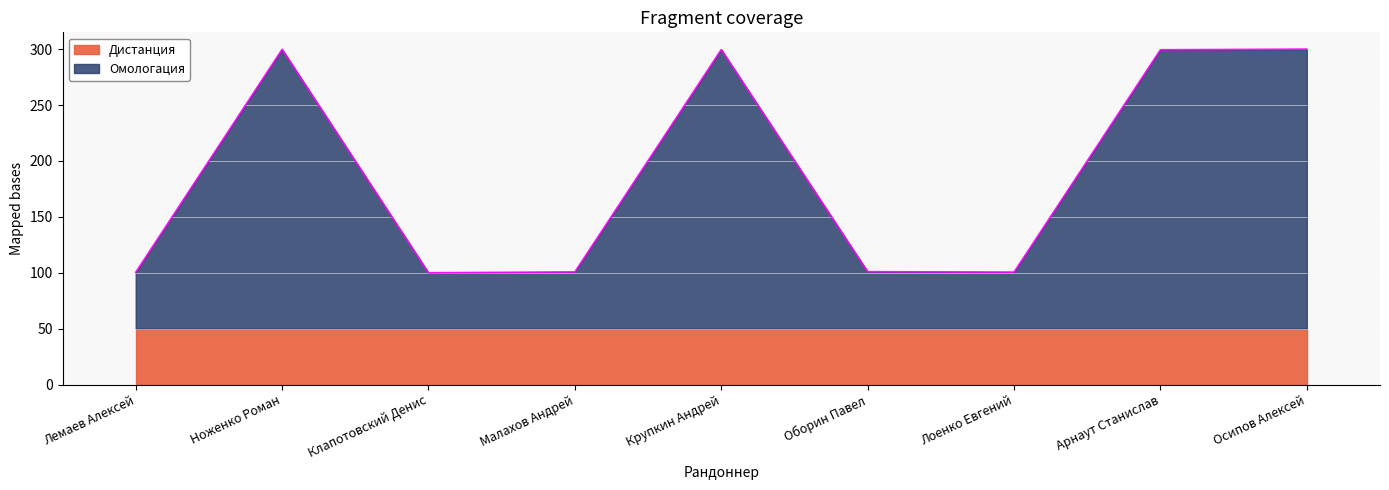

Reading right to left, transcribe all the data shown in this chart.

300.0	299.4	100.6	101.0	299.6	100.8	100.0	299.8	100.4